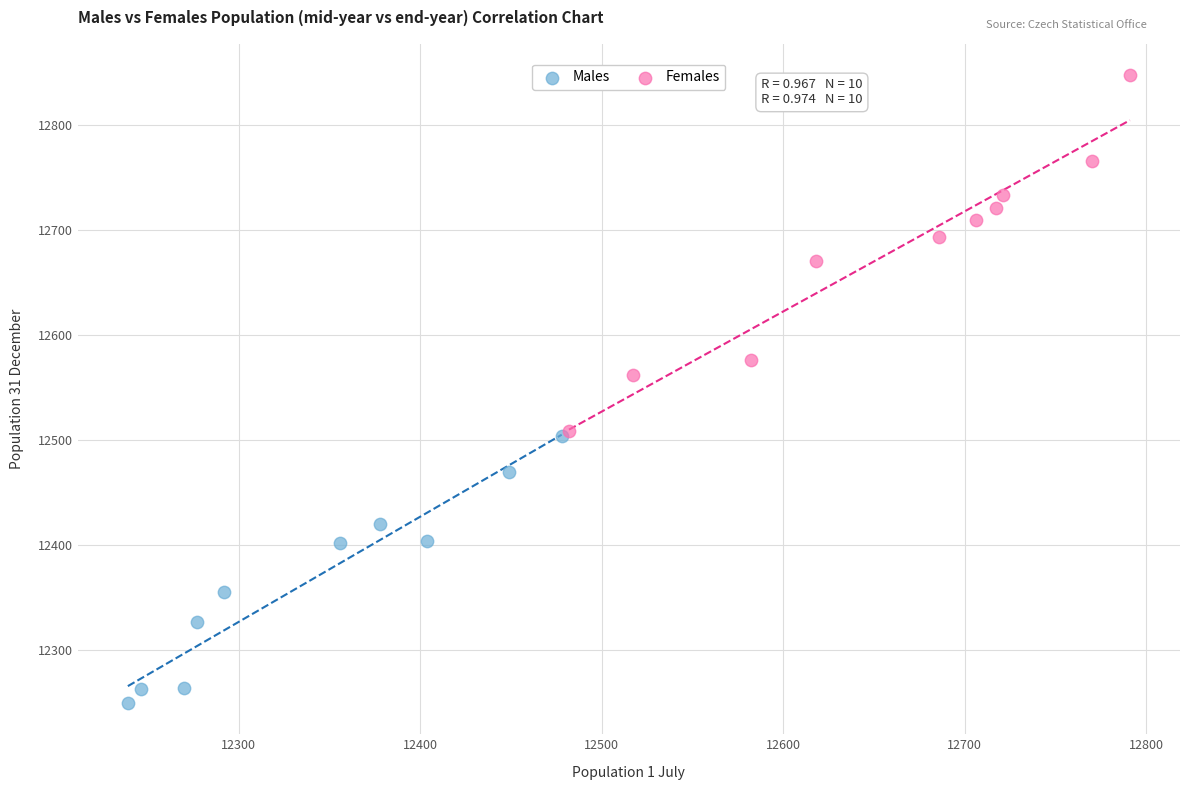

Which series reaches the maximum Y coordinate?

Females